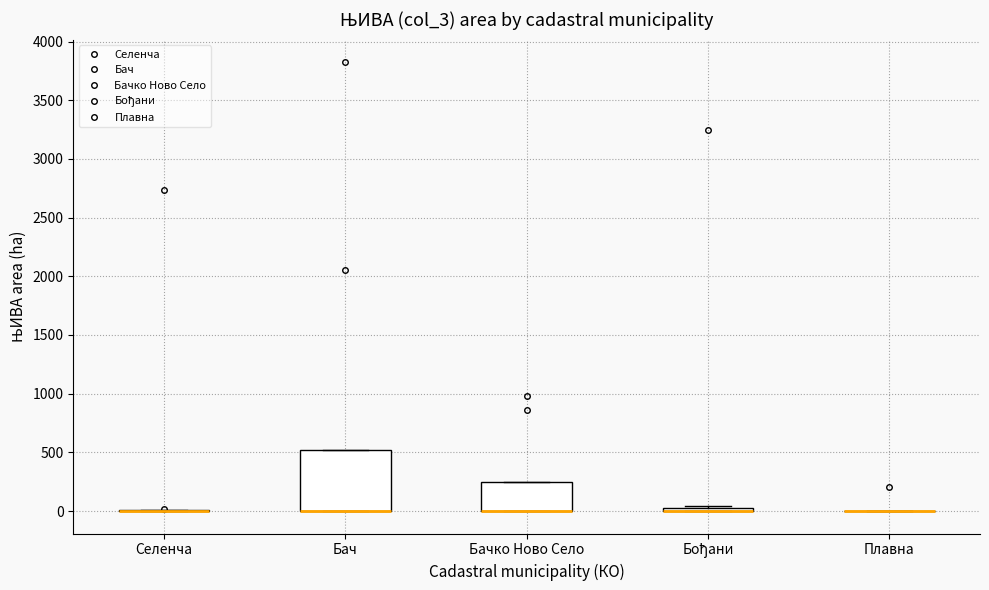

Which box is the tallest, from its lower edge to its upper edge?

Бач